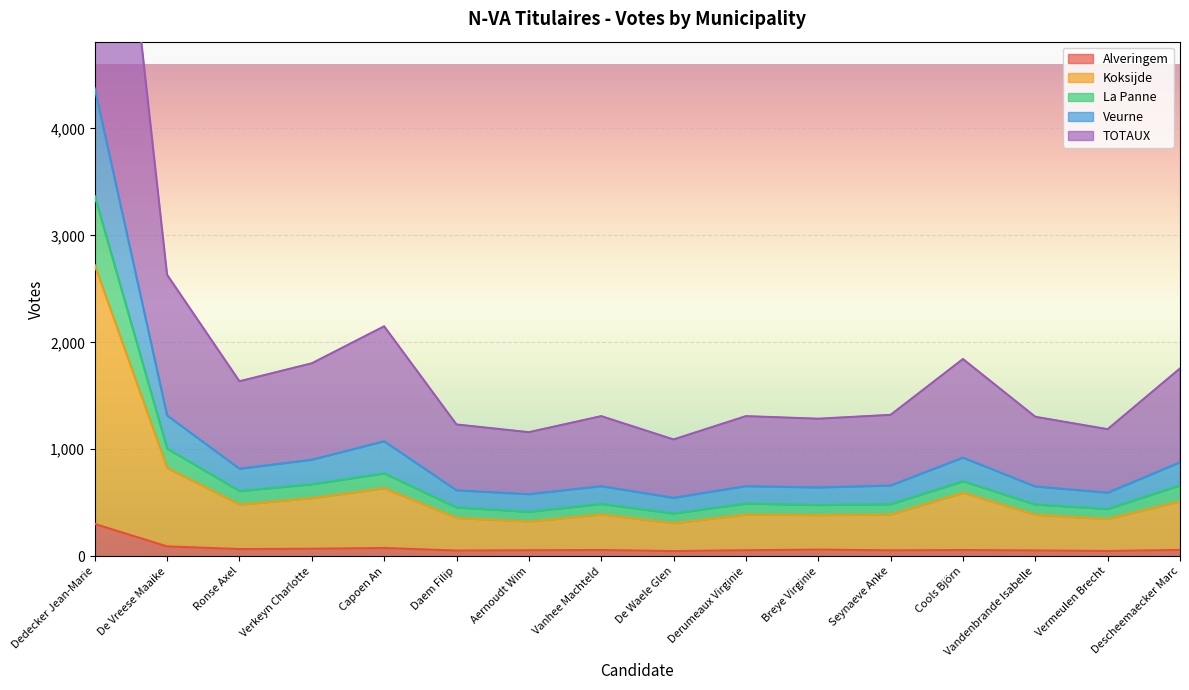

True or false: Alveringem and TOTAUX cross at least once.

False